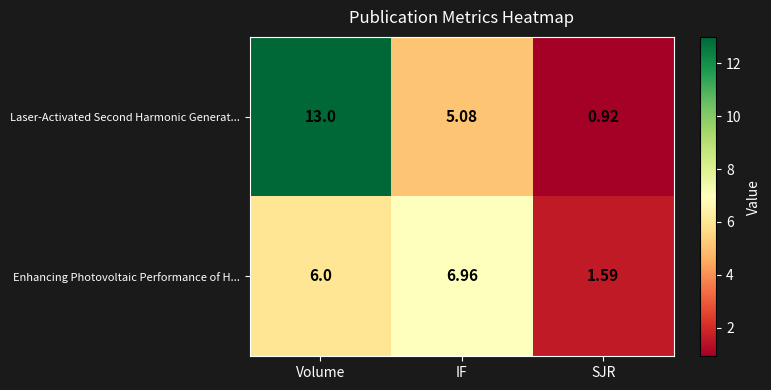

Where is Enhancing Photovoltaic Performance of H... nearest to the value 4?

Volume